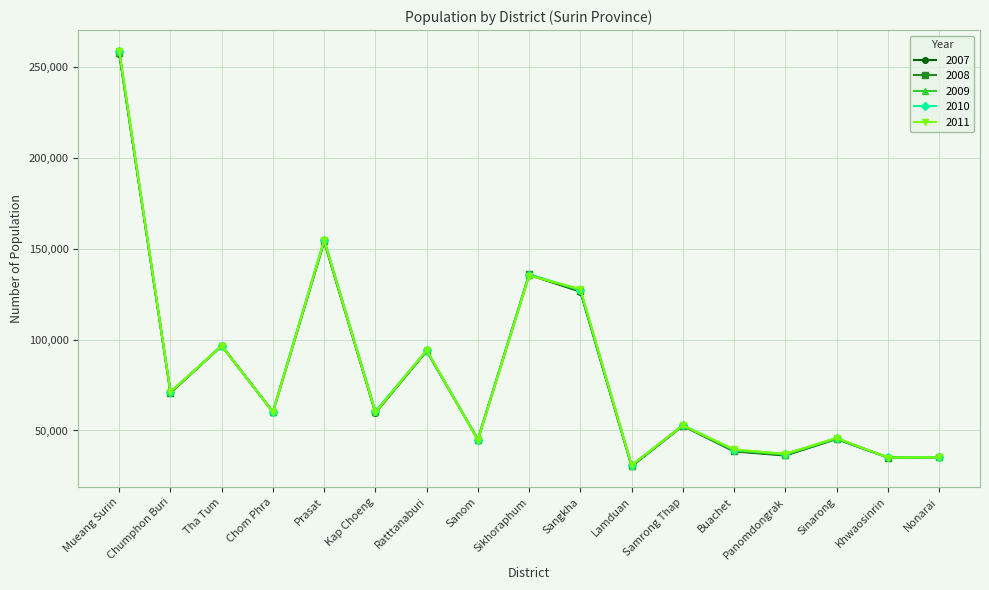

Is this an area chart (filled region under the line)?

No